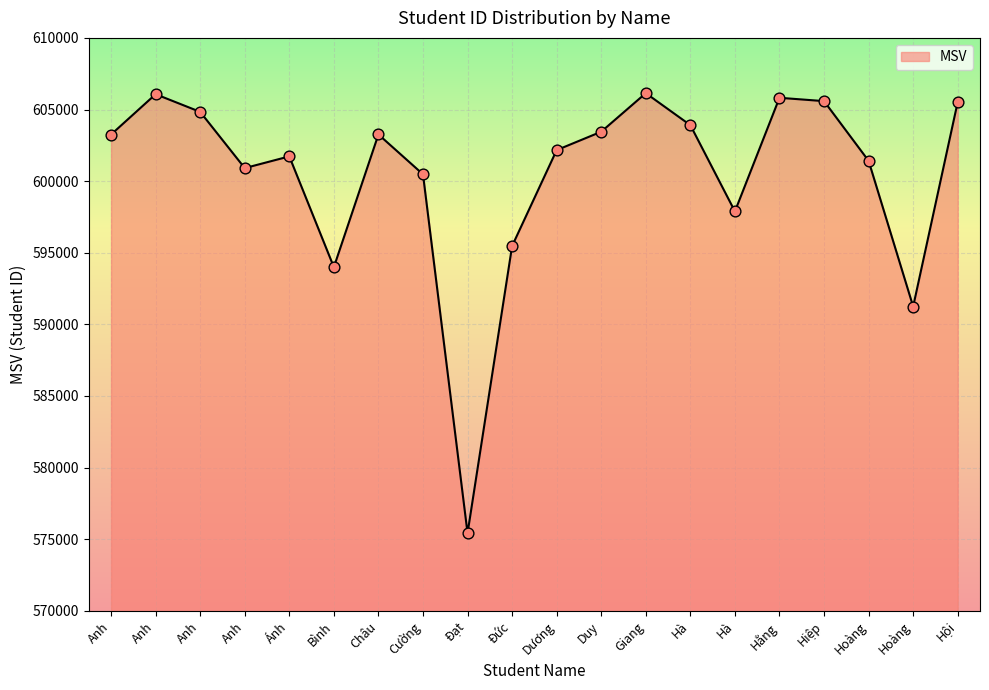

Does the chart have visible grid lines?

Yes